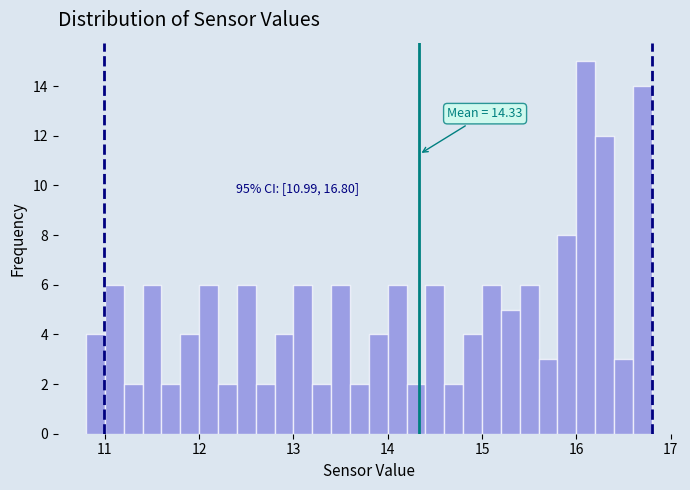

Read against the x-axis, roughly where is the centre of the tallest bar?

16.1